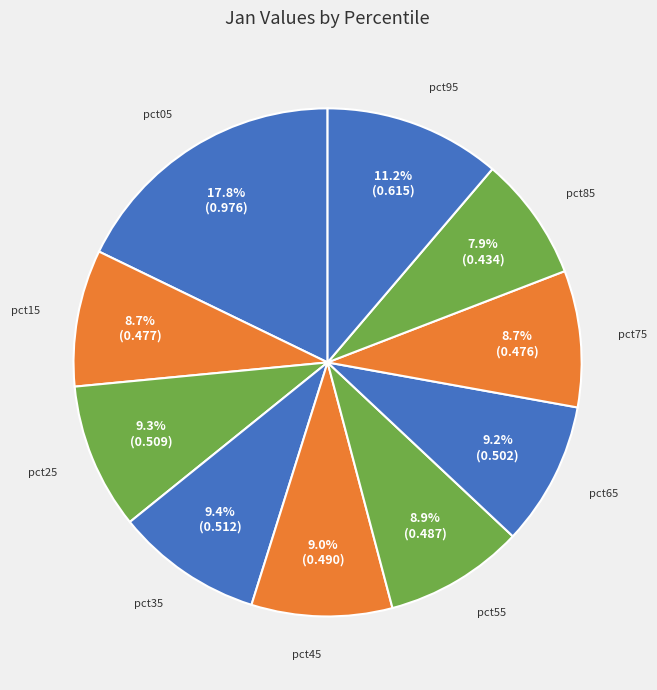

What percentage do pct75 and pct25 together represent?

18.0%